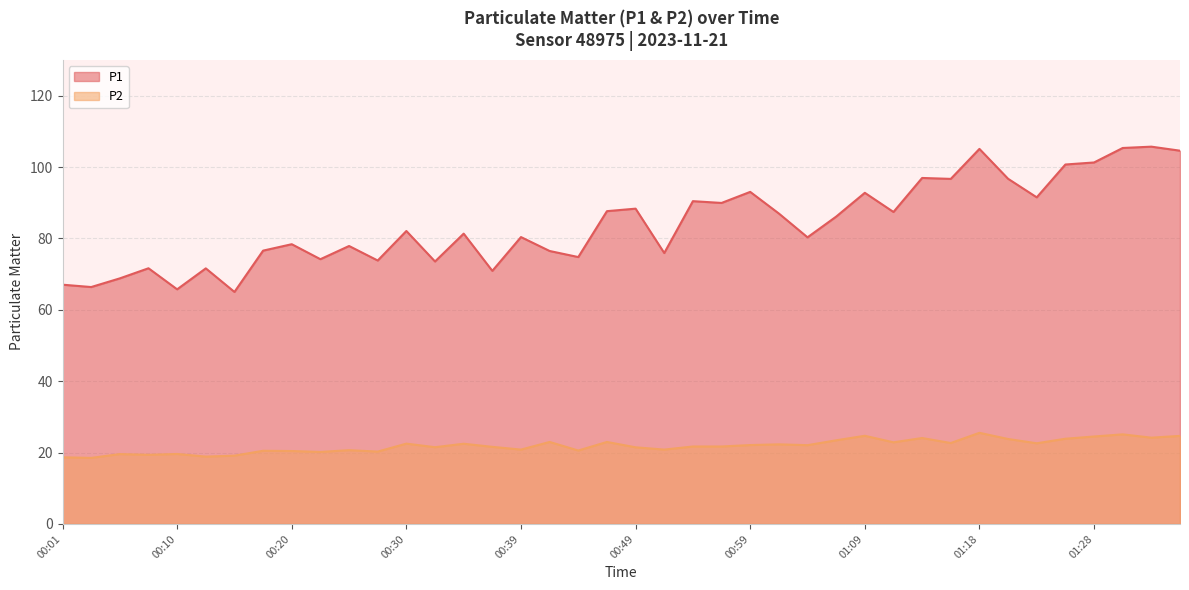

Reading left to right, transcribe all the data shown in this chart.

P1: 67.0	66.4	68.8	71.6	65.7	71.6	65.0	76.6	78.4	74.2	77.9	73.8	82.1	73.5	81.3	70.9	80.4	76.5	74.8	87.6	88.3	75.9	90.4	89.9	93.0	87.0	80.3	86.1	92.8	87.4	96.9	96.7	105.1	96.7	91.5	100.7	101.3	105.3	105.7	104.6
P2: 18.7	18.5	19.6	19.4	19.6	18.9	19.1	20.5	20.4	20.2	20.7	20.3	22.5	21.5	22.5	21.6	20.8	23.0	20.6	23.0	21.5	20.8	21.7	21.7	22.1	22.3	22.1	23.4	24.7	22.9	24.1	22.7	25.5	23.8	22.6	23.9	24.5	25.1	24.2	24.7